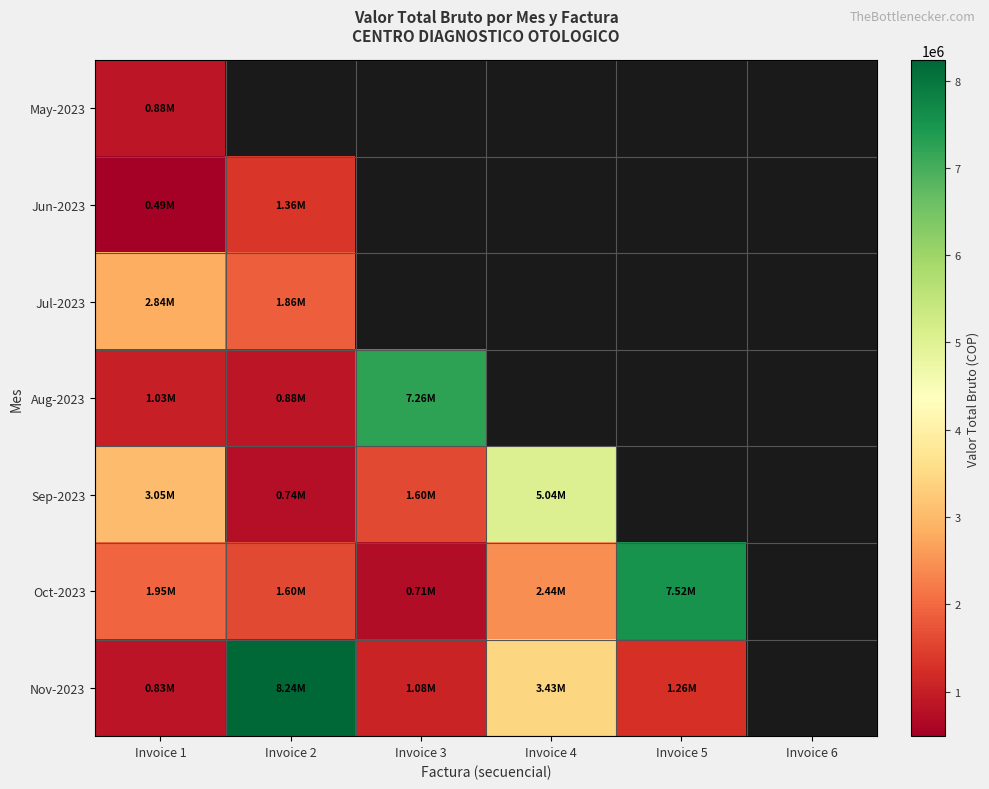

What is the maximum value shown in the chart?

8235517.0